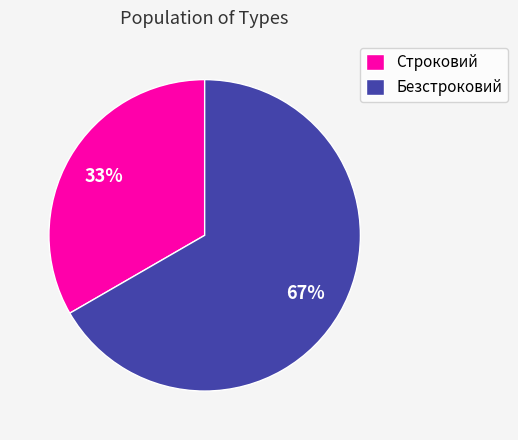

True or false: Строковий accounts for 33% of the total.

True